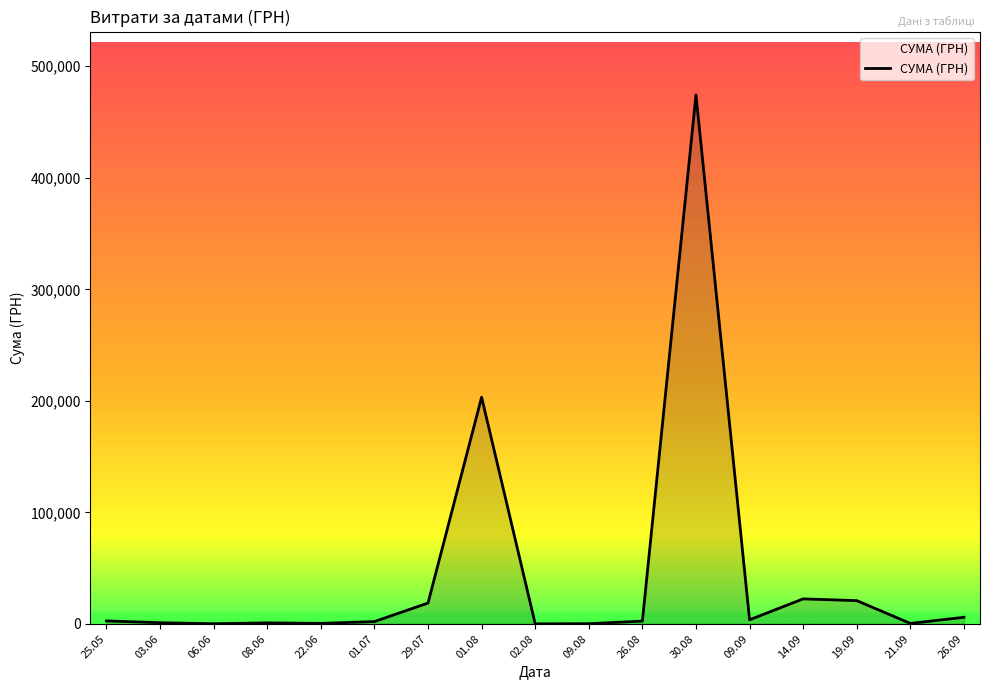

Does the chart have visible grid lines?

No